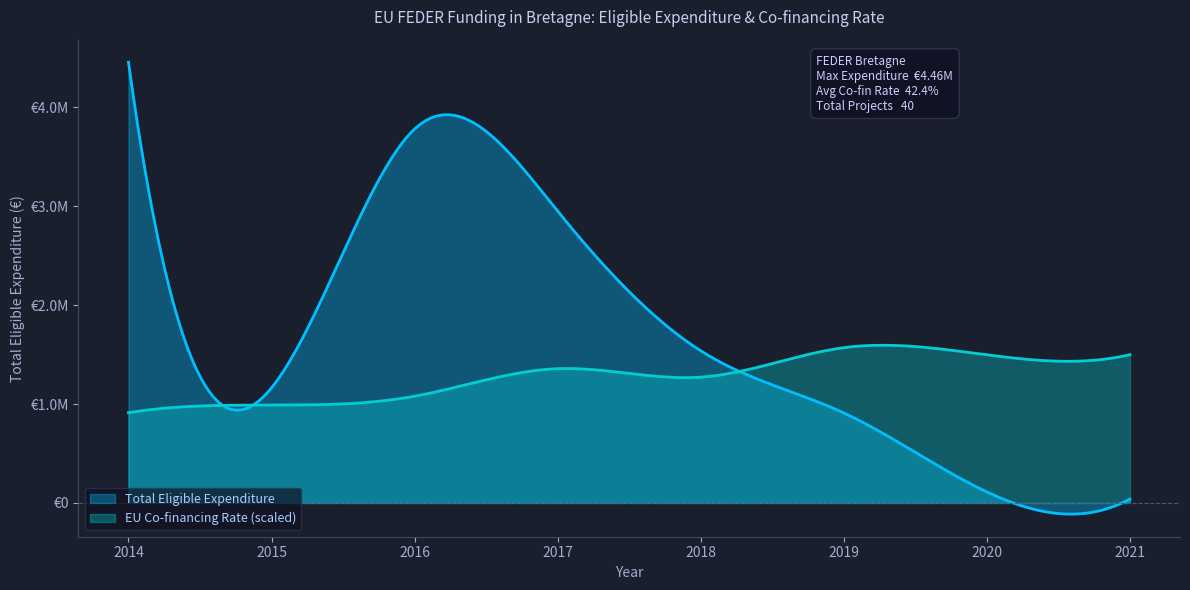

What is the difference between the maximum and second lowest values in the EU Co-financing Rate series?

62.3